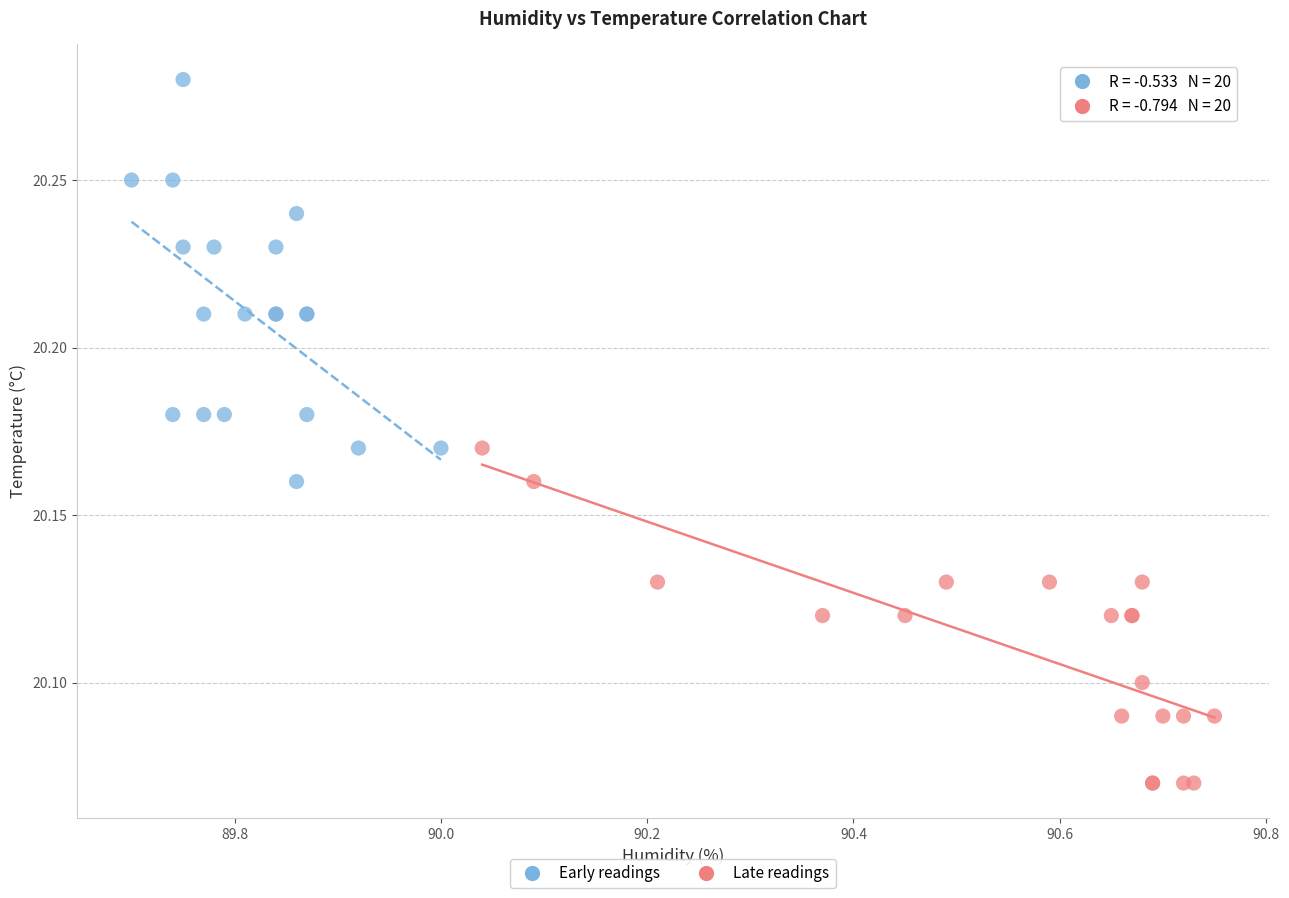

What are all the series names shown in the legend?

Early readings, Late readings